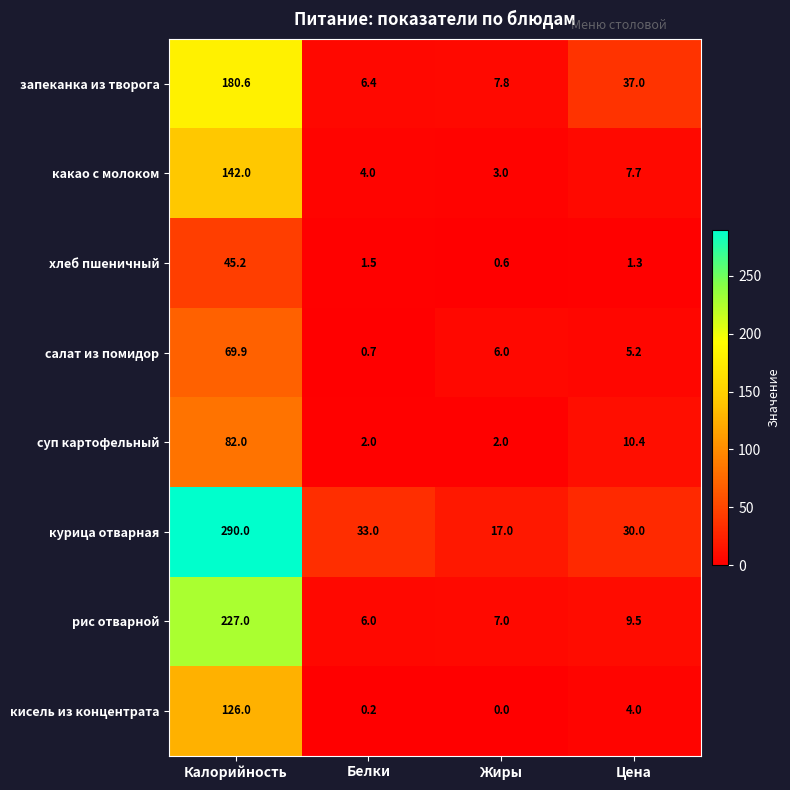

What is the total value across all series at Белки?

53.8